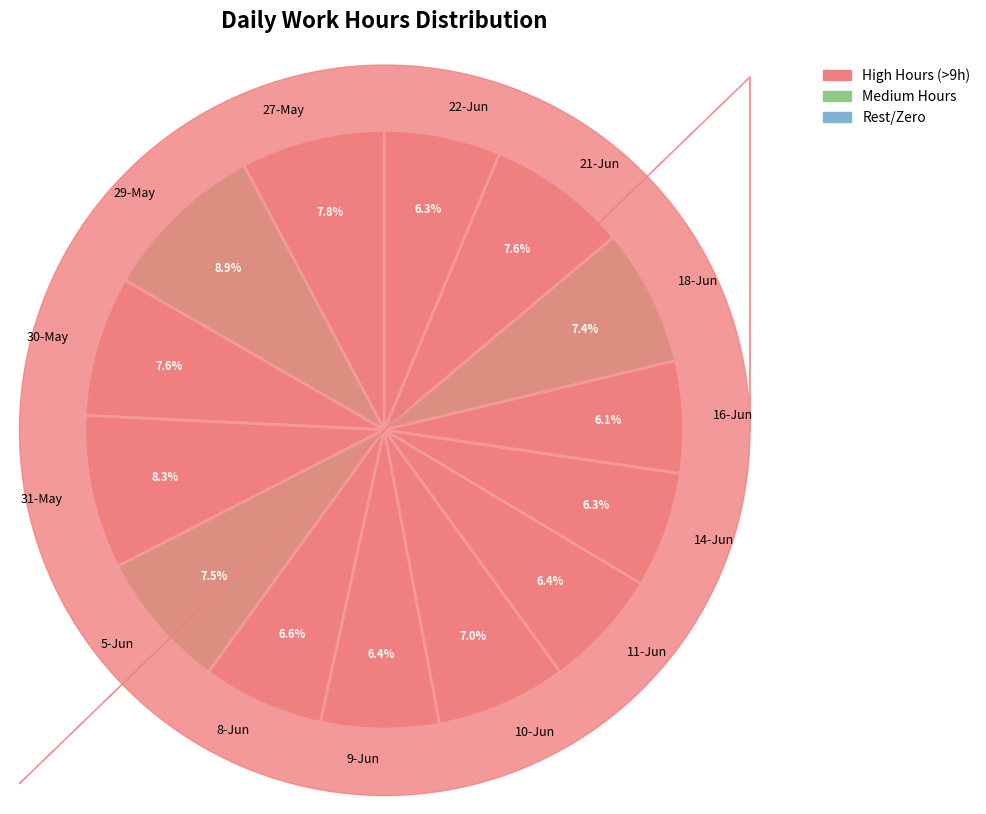

Which slice is the largest?

29-May